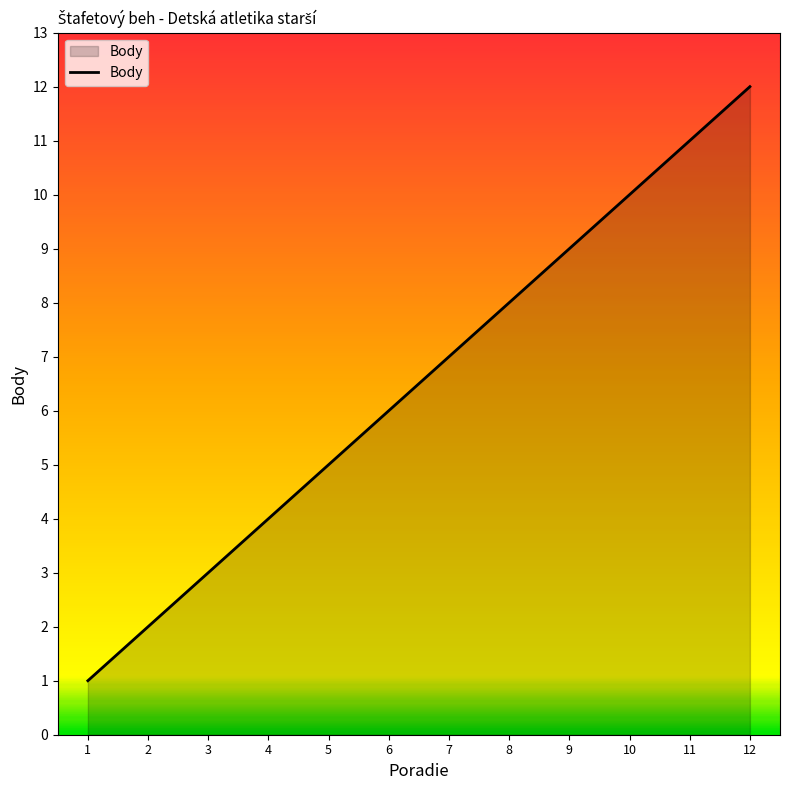

What is the sum of all values?

78